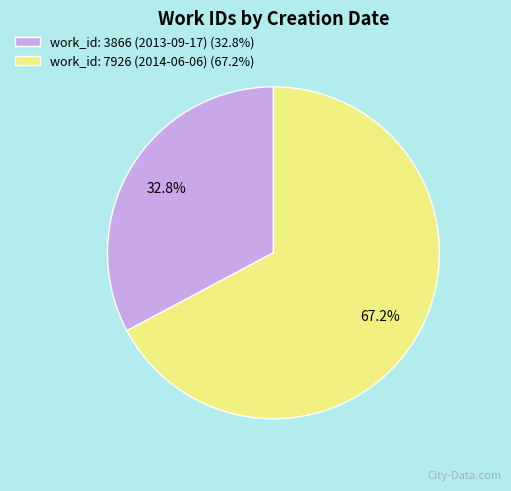

Rank the categories by value from highest to lowest.

work_id: 7926 (2014-06-06), work_id: 3866 (2013-09-17)